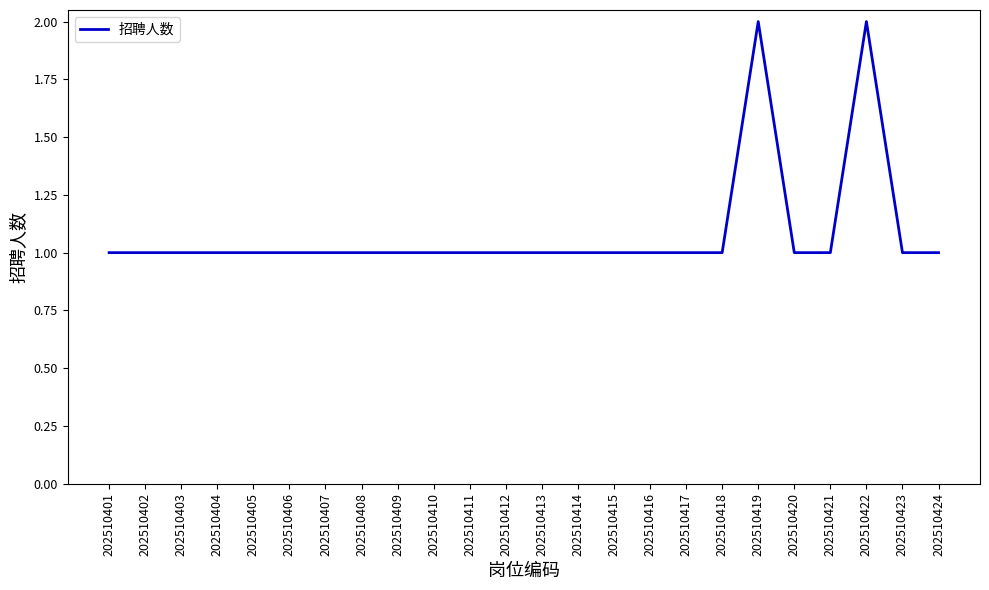

Count the values in the range 1 to 2.

24